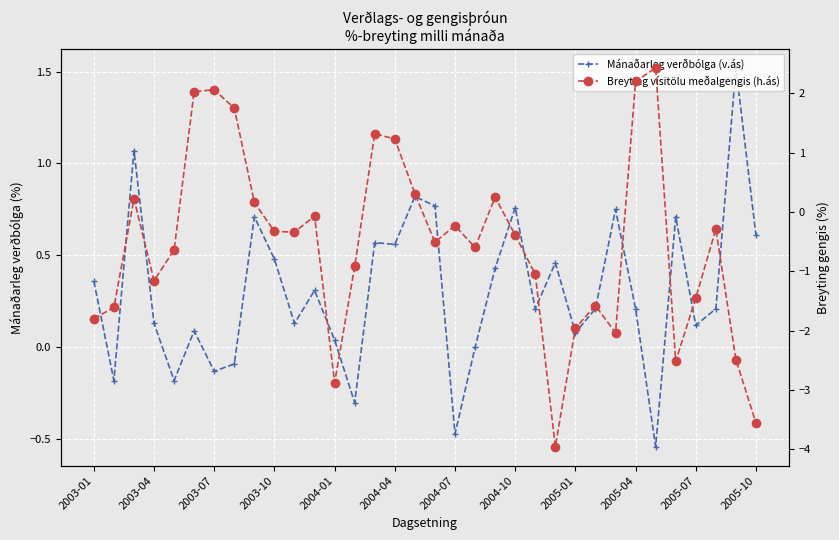

The Mánaðarleg verðbólga (v.ás) series shows 0.8 at 17. True or false?

True